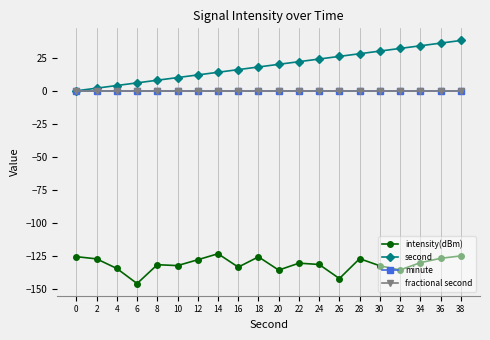

What is the total value across all series at 16?

-117.1